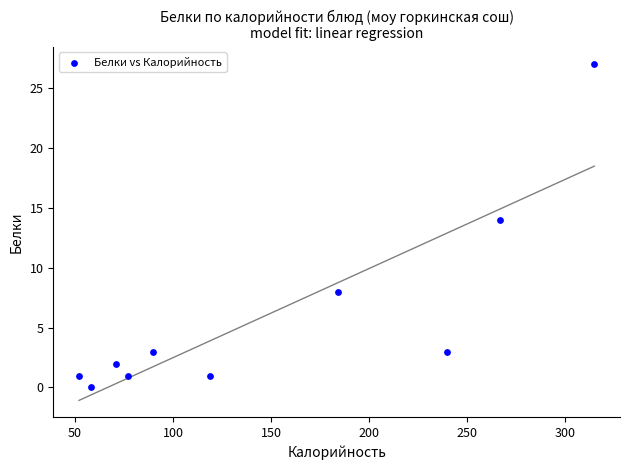

What is the range of X values (max minus min)?

263